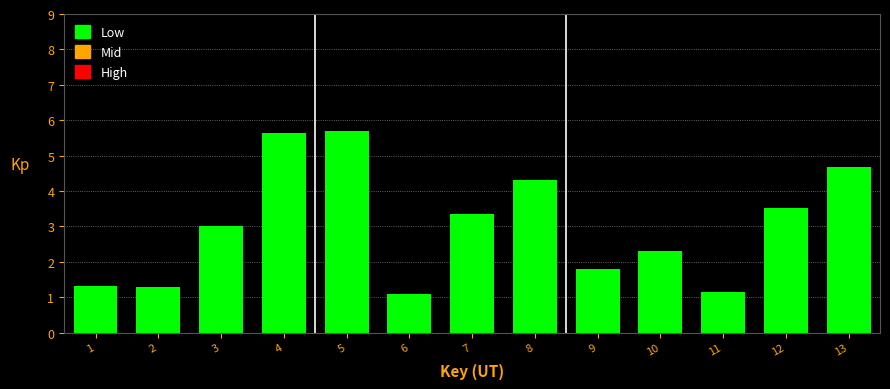

Reading left to right, transcribe all the data shown in this chart.

1.3	1.3	3.0	5.6	5.7	1.1	3.4	4.3	1.8	2.3	1.1	3.5	4.7